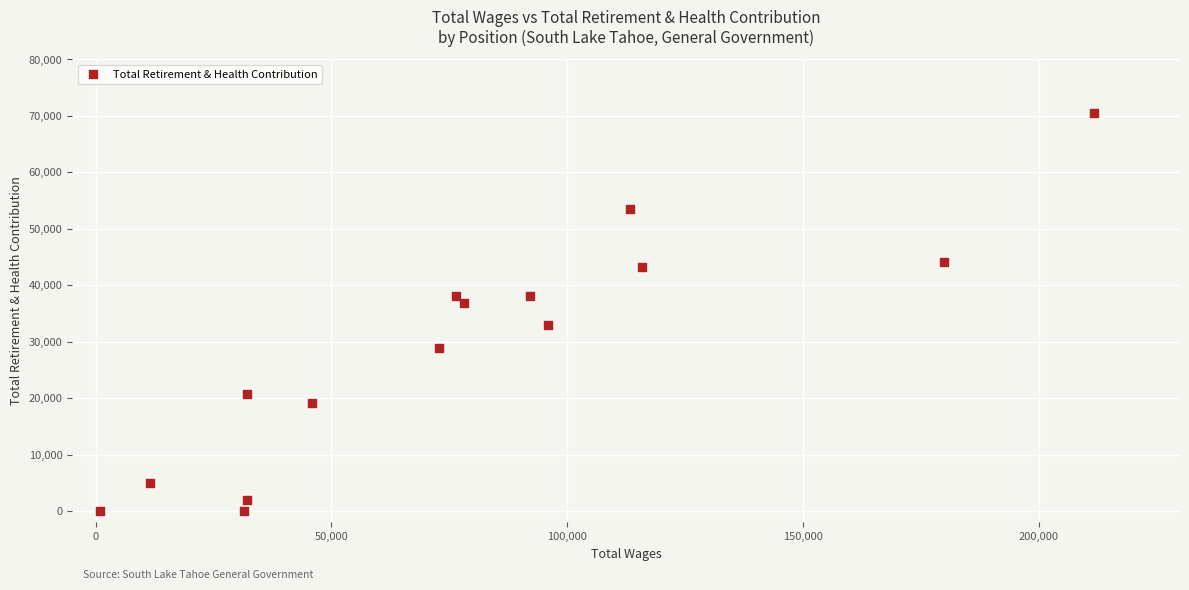

What is the range of X values (max minus min)?

210842